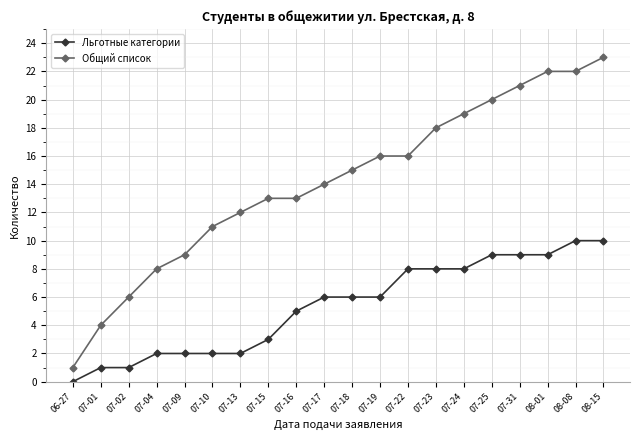

Rank the series at 07-19 from highest to lowest value.

Общий список, Льготные категории